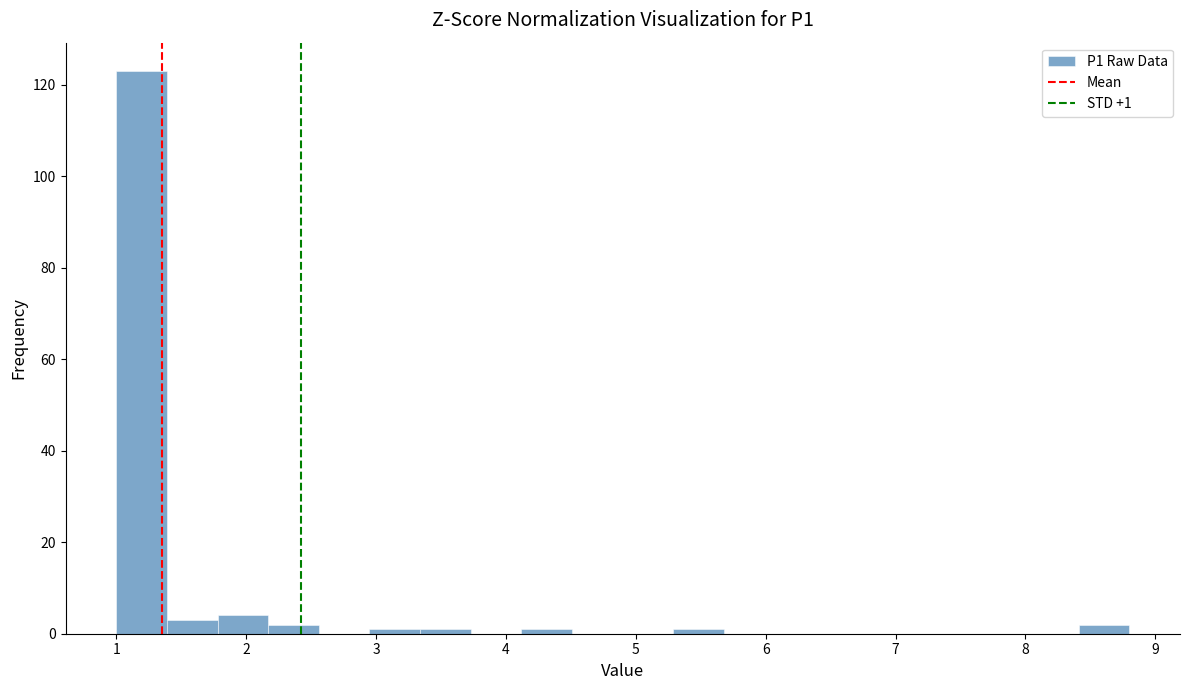

Around what value on the x-axis is the tallest bar? Give the approximate position of its centre, as read against the axis.

1.2